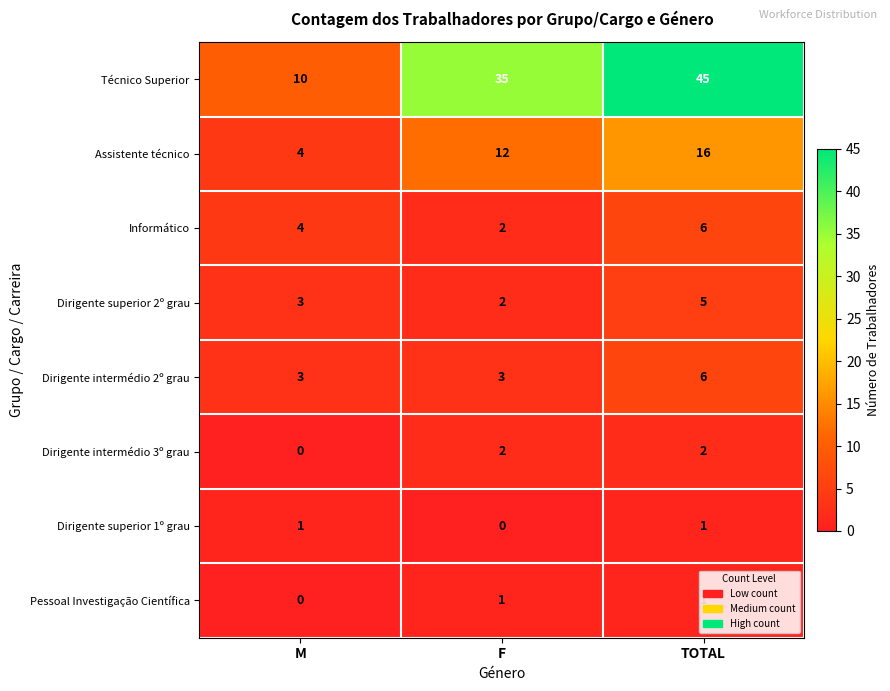

Which series has the largest total across all categories?

Técnico Superior